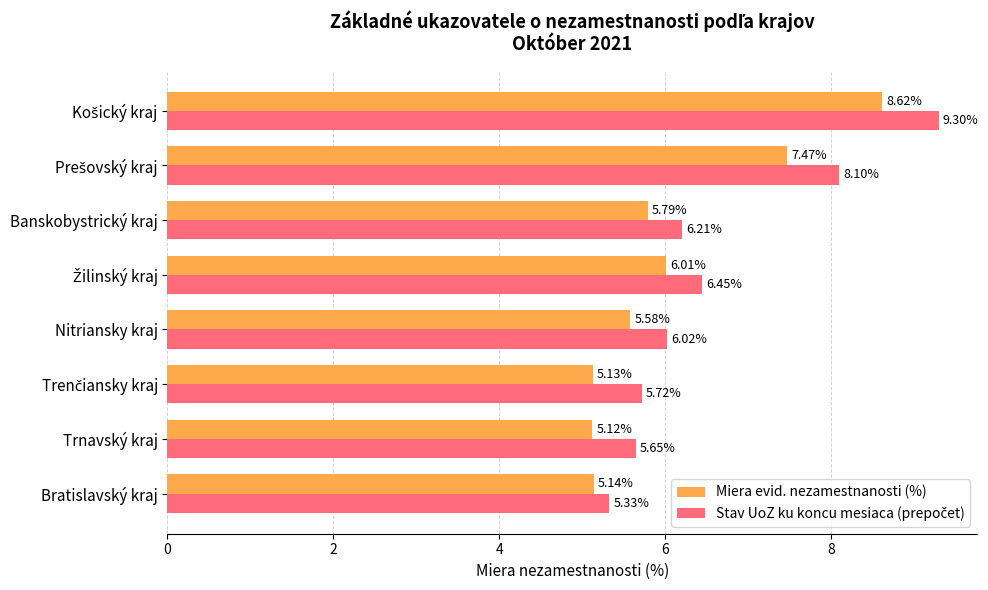

At how many categories does at least one series exceed 8?

2